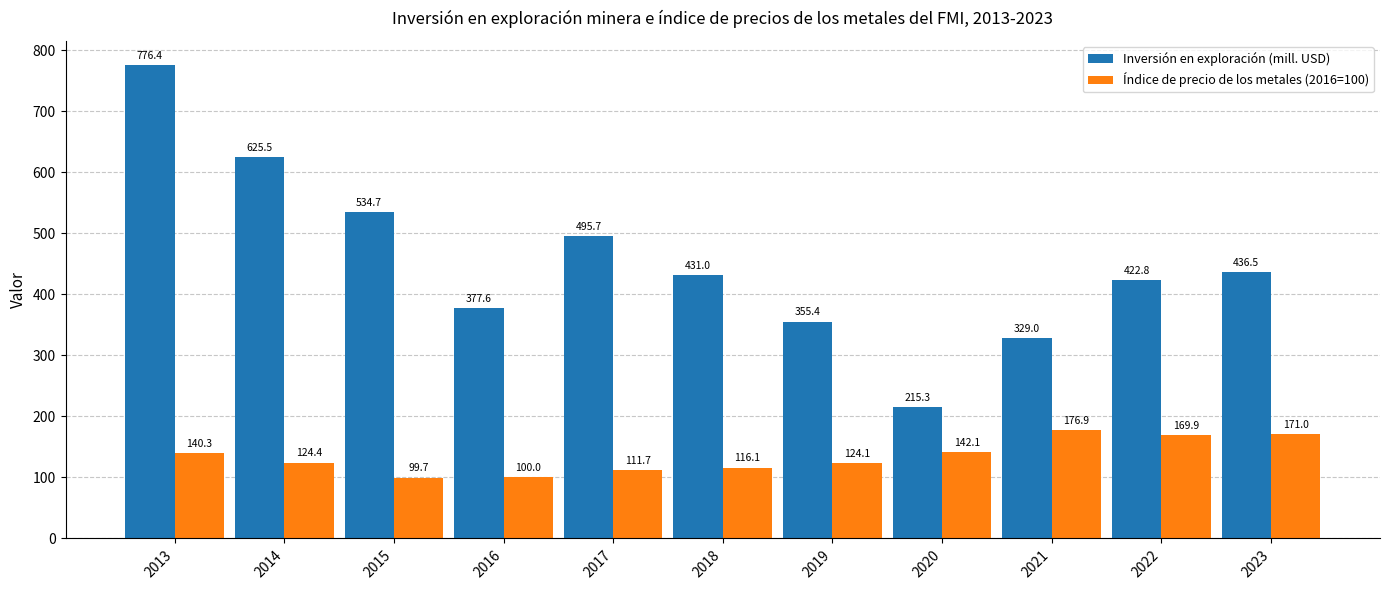

How many bars are there in total?

22